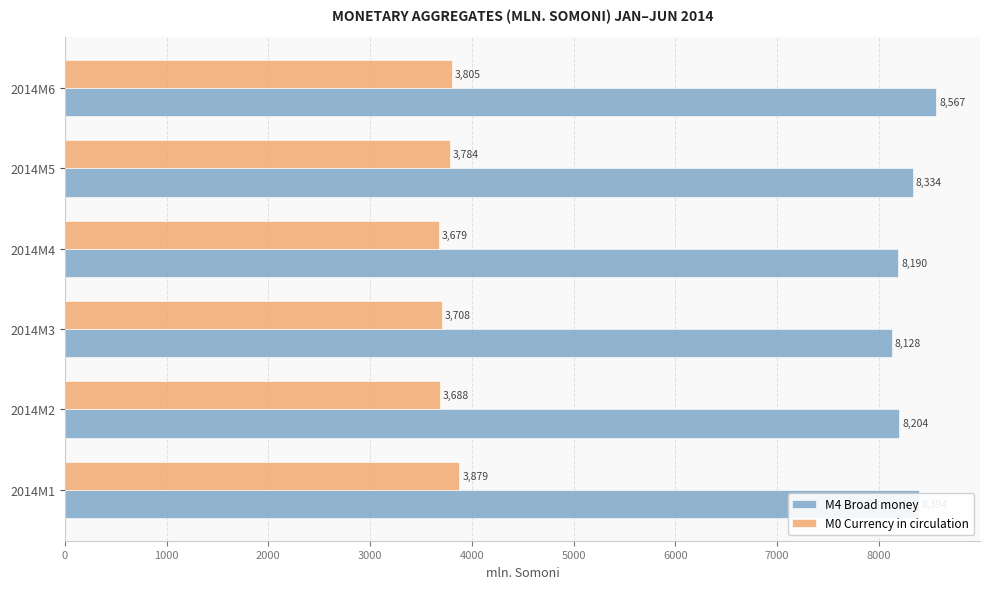

What is the average value of the M0 Currency in circulation series?

3757.0